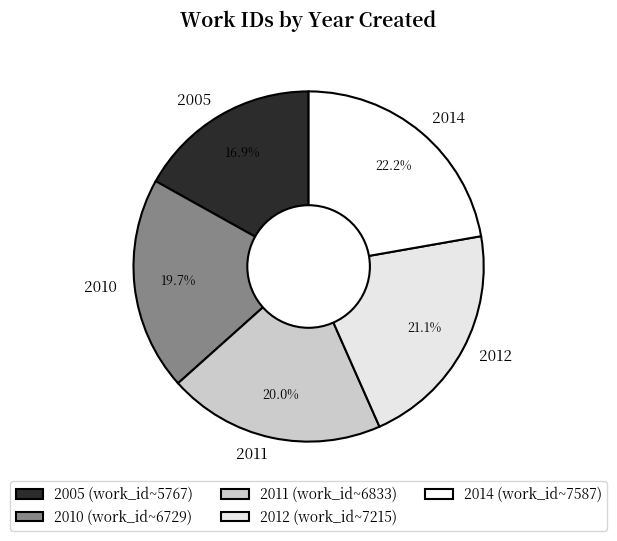

Does any single category account for the majority?

No